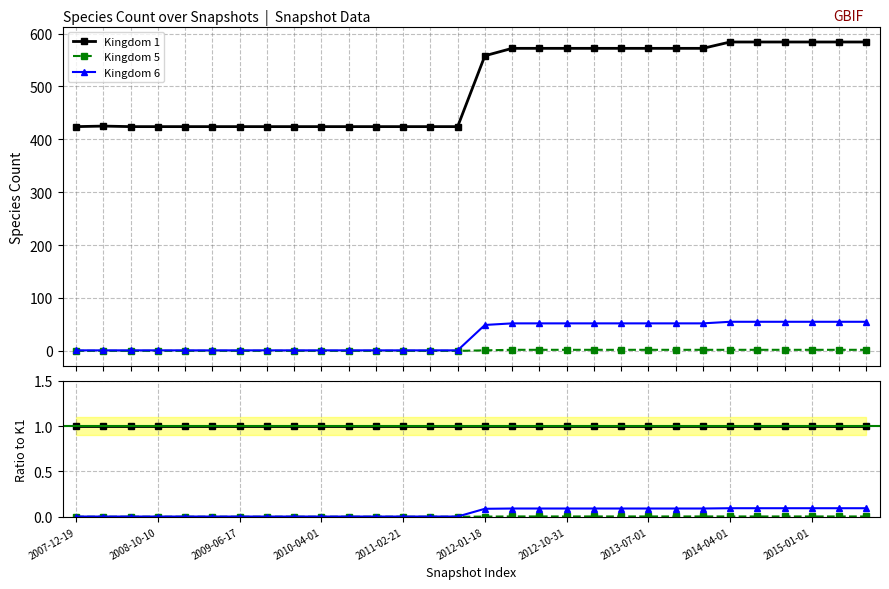

What is the label of the 24th point from the left?

23